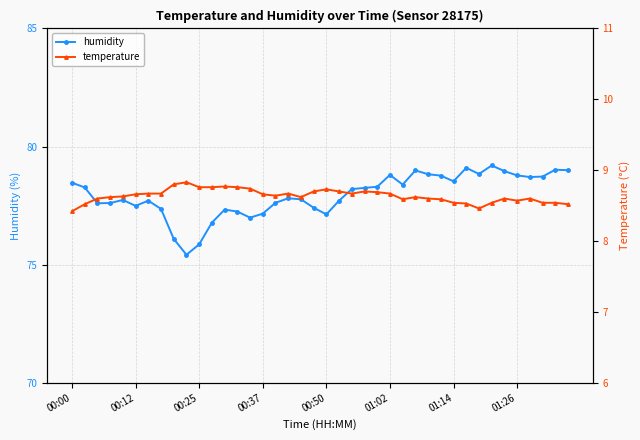

What is the total value across all series at 11?

85.5